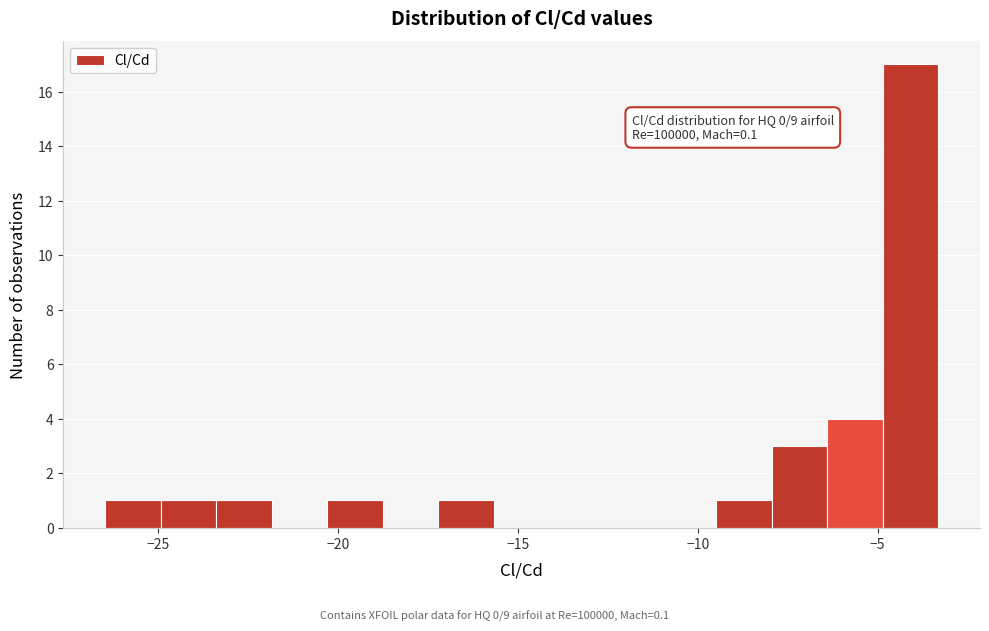

Read against the x-axis, roughly where is the centre of the tallest bar?

-4.0